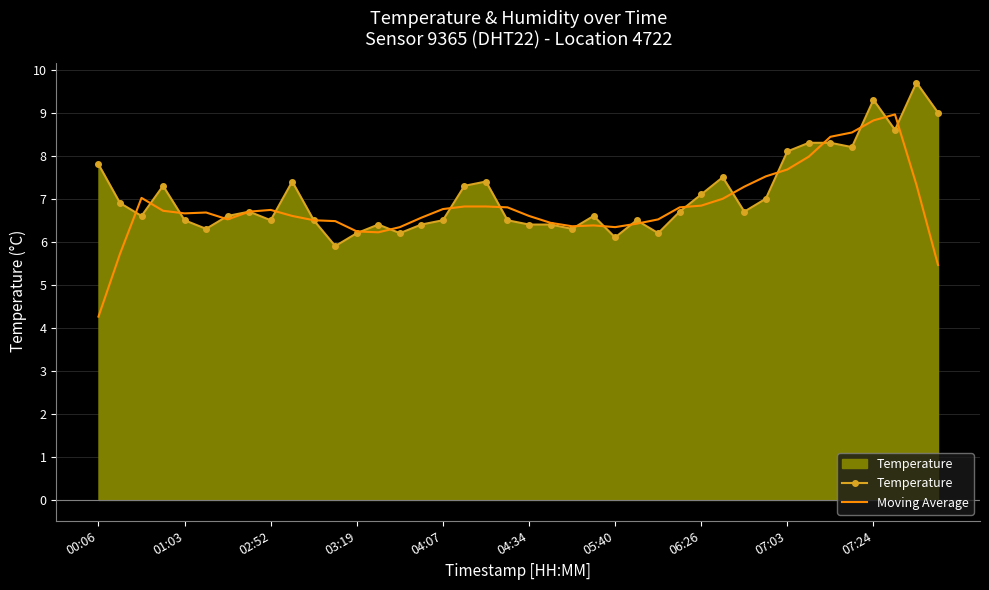

Which series has the largest range (max minus min)?

Moving Average